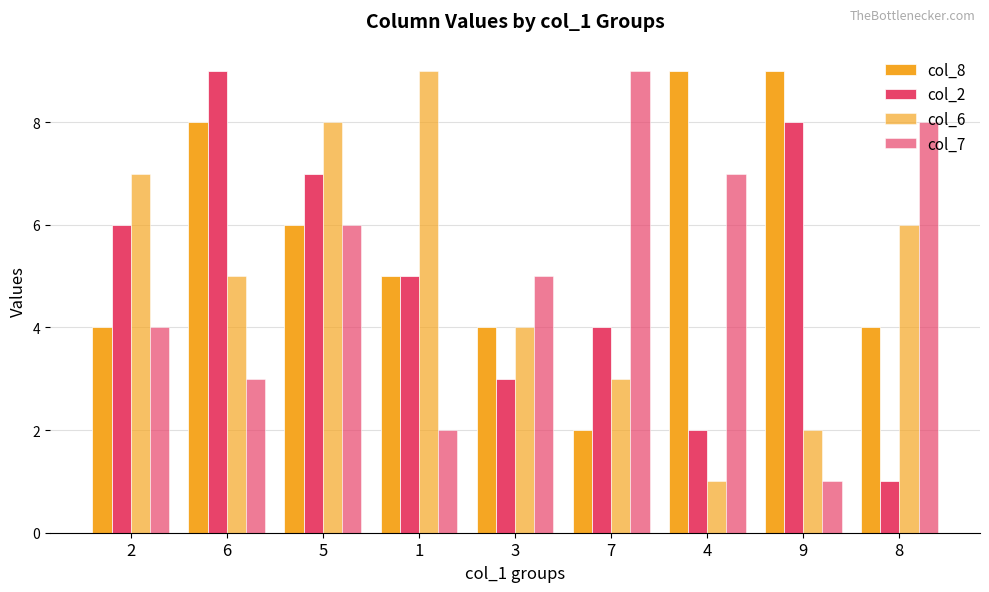

Are the bars horizontal?

No